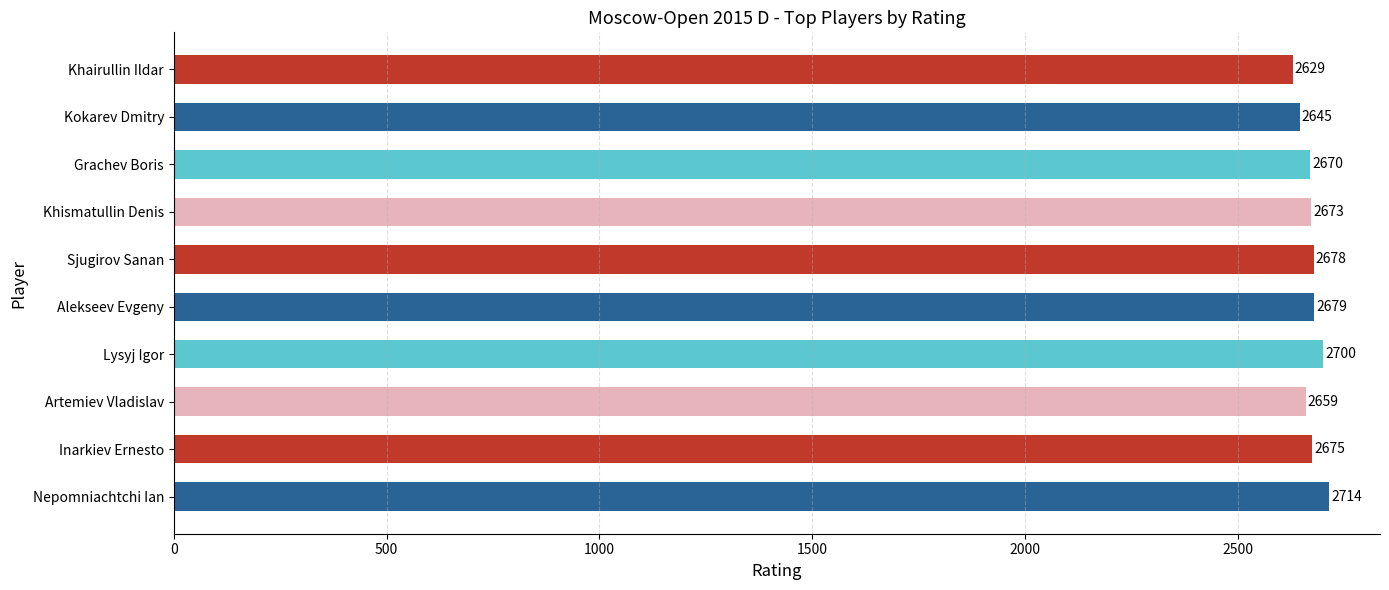

What is the difference between the maximum and minimum values?

85